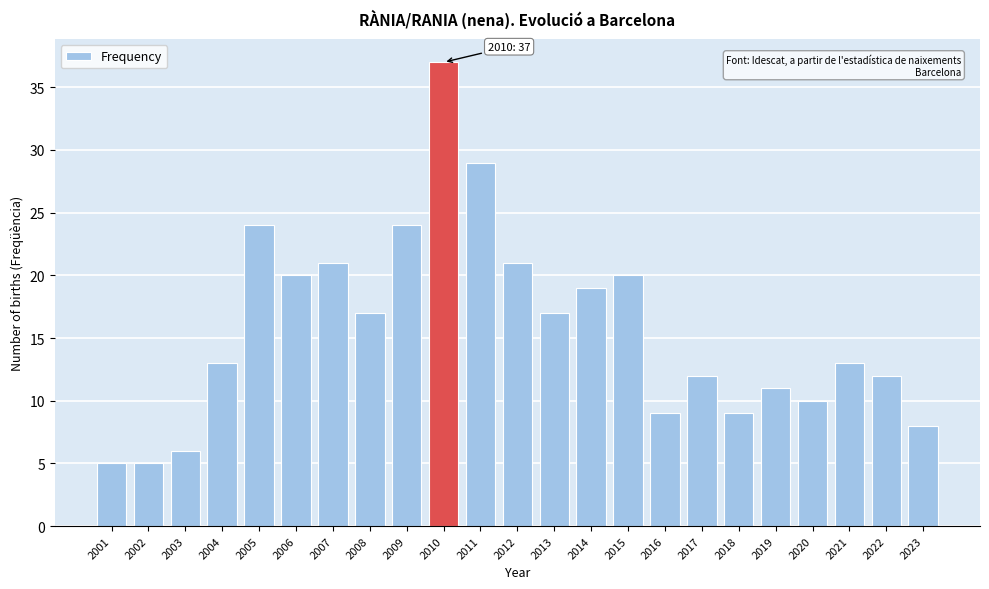

Reading left to right, extract all data points from this chart.

2001=5	2002=5	2003=6	2004=13	2005=24	2006=20	2007=21	2008=17	2009=24	2010=37	2011=29	2012=21	2013=17	2014=19	2015=20	2016=9	2017=12	2018=9	2019=11	2020=10	2021=13	2022=12	2023=8